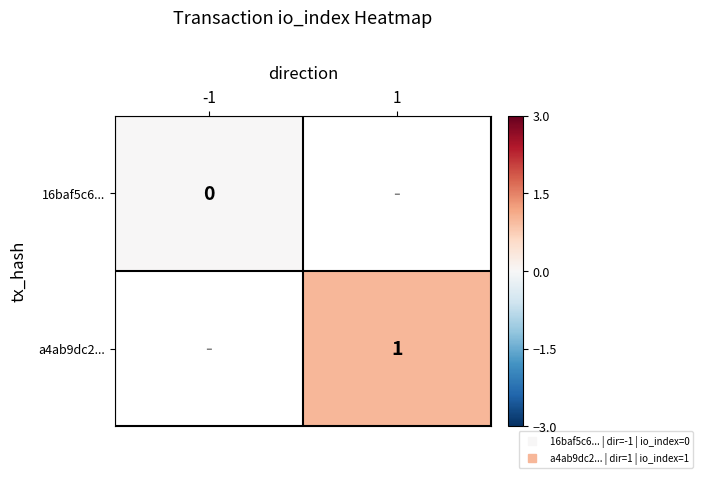

Which label corresponds to the smallest value in the chart?

-1